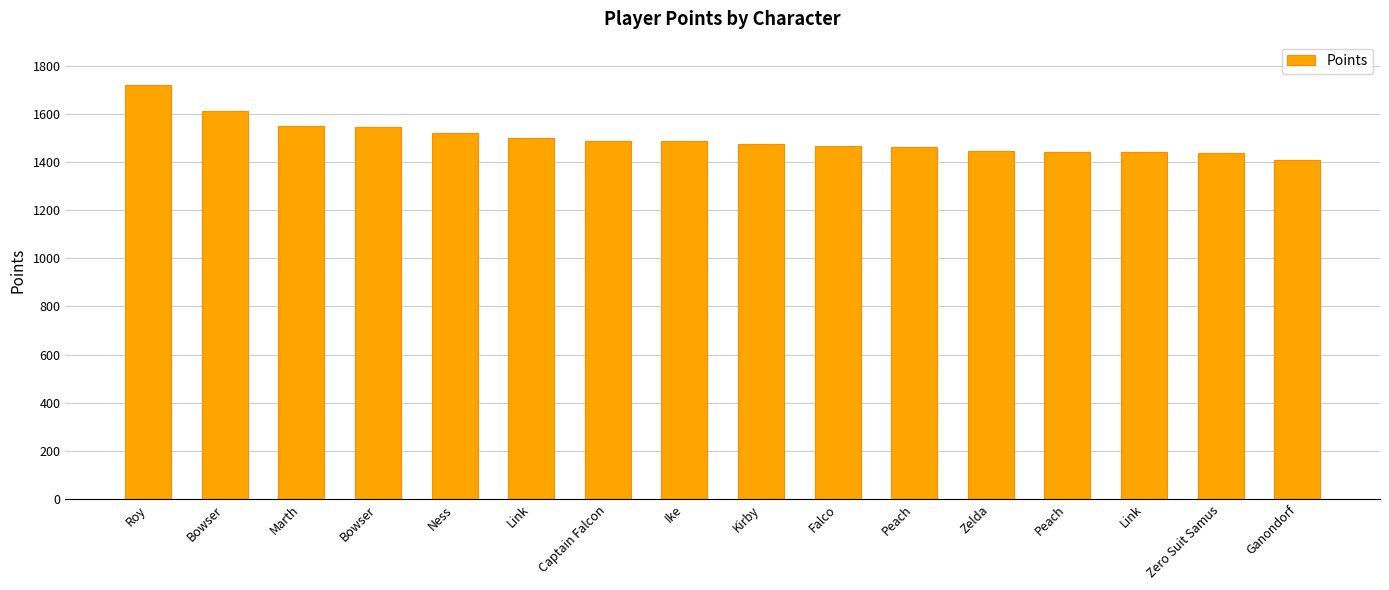

Count the number of data series in this chart.

1